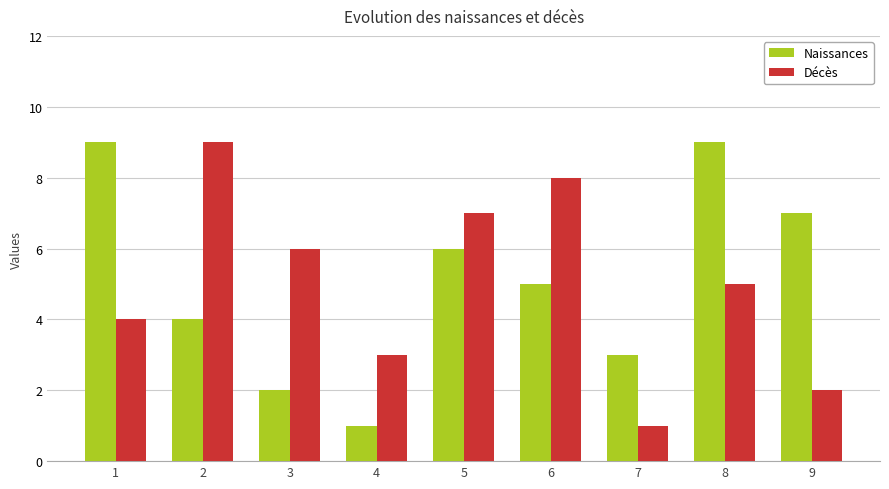

What is the sum of the Décès values at 6 and 2?

17